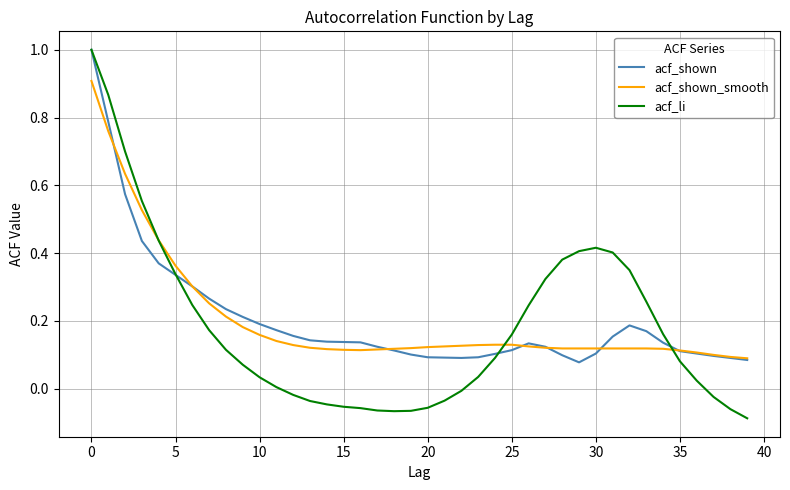

Which series has the largest range (max minus min)?

acf_li